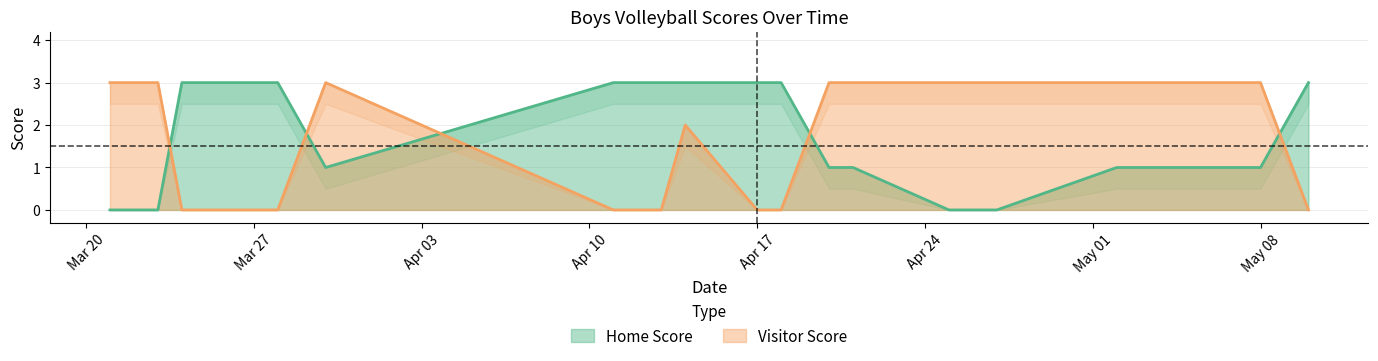

True or false: Visitor Score and Home Score intersect in this chart.

True